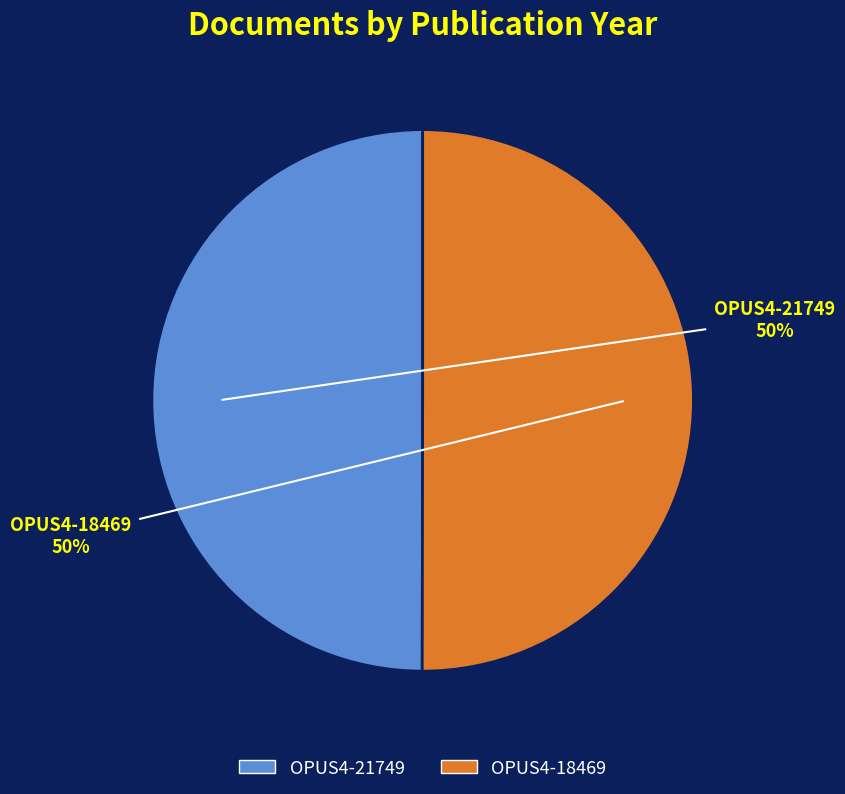

True or false: OPUS4-21749 accounts for 56% of the total.

False